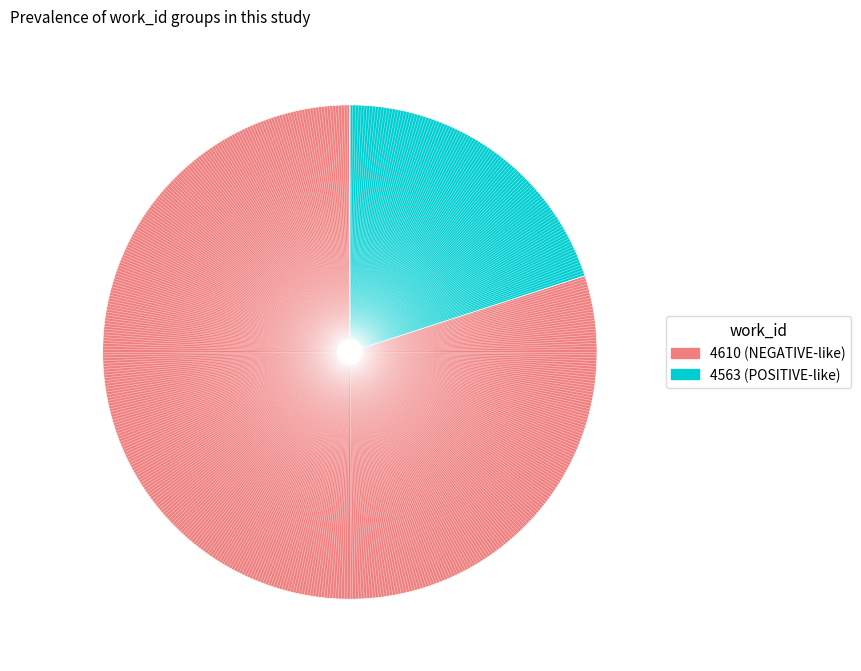

Is there any slice that represents more than half of the pie?

Yes